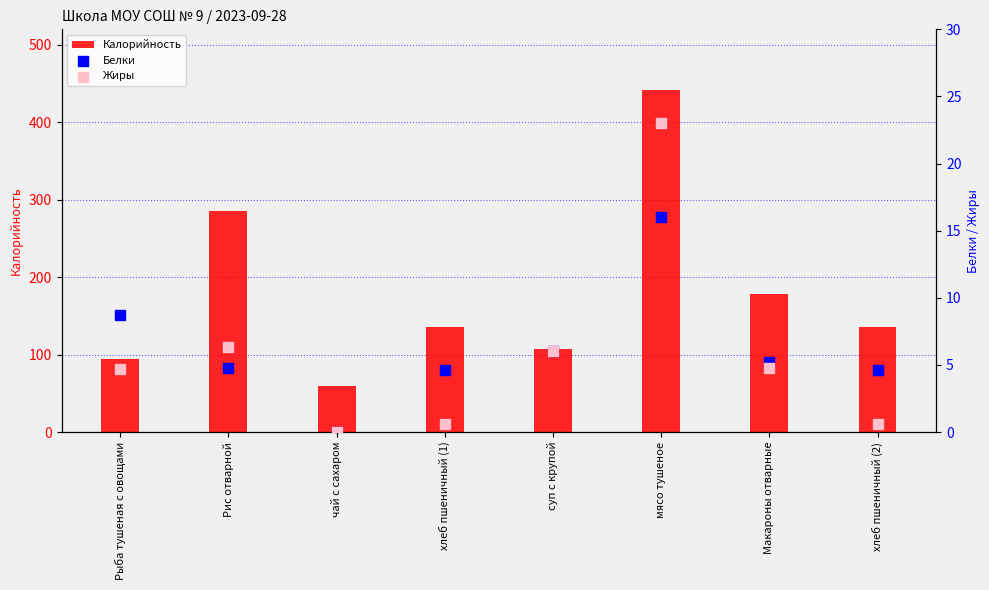

What are all the series names shown in the legend?

Калорийность, Белки, Жиры